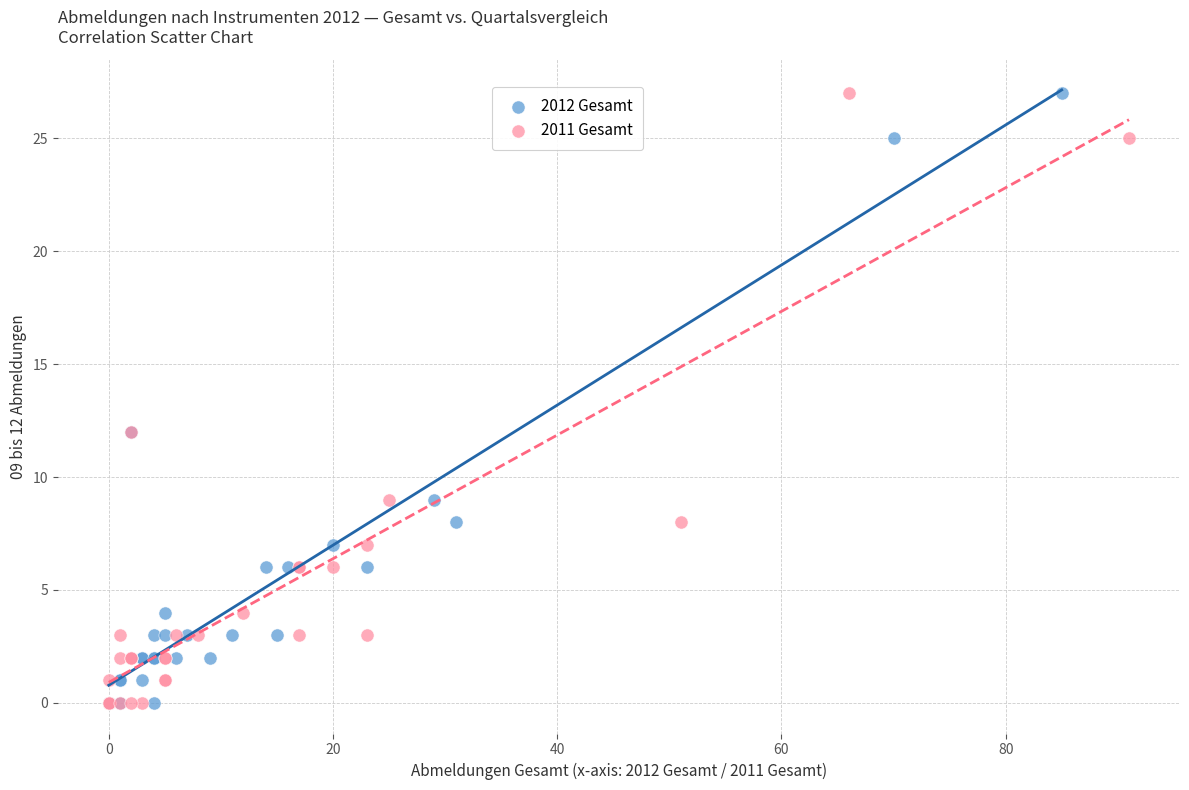

What are all the series names shown in the legend?

2012 Gesamt, 2011 Gesamt